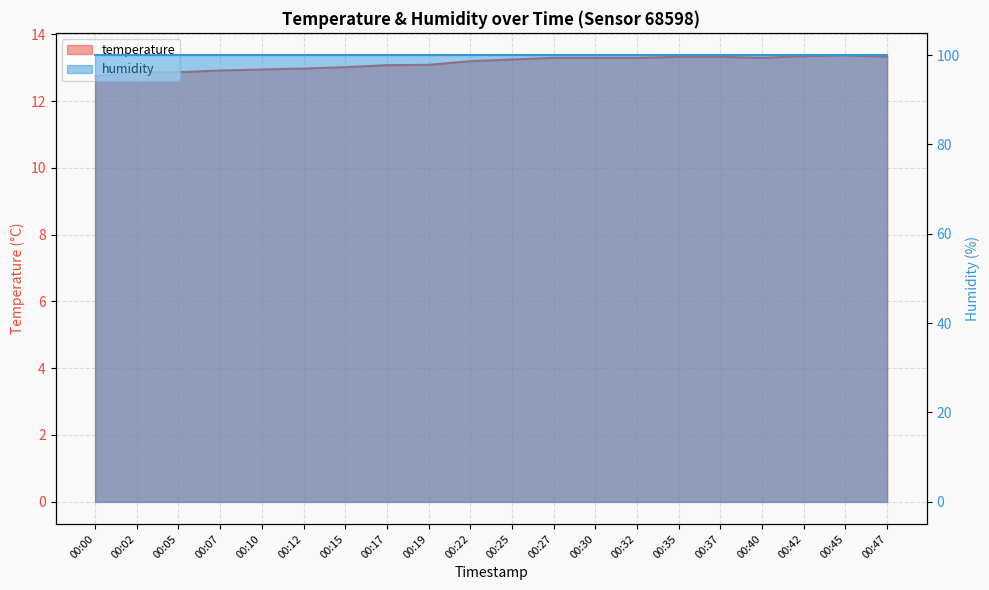

Which category has the lowest value across all series?

00:00